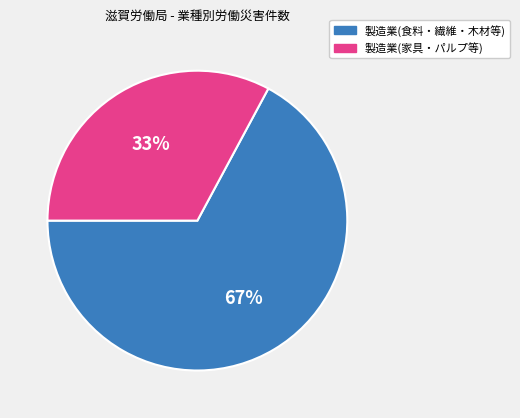

Is there a majority slice in this chart?

Yes